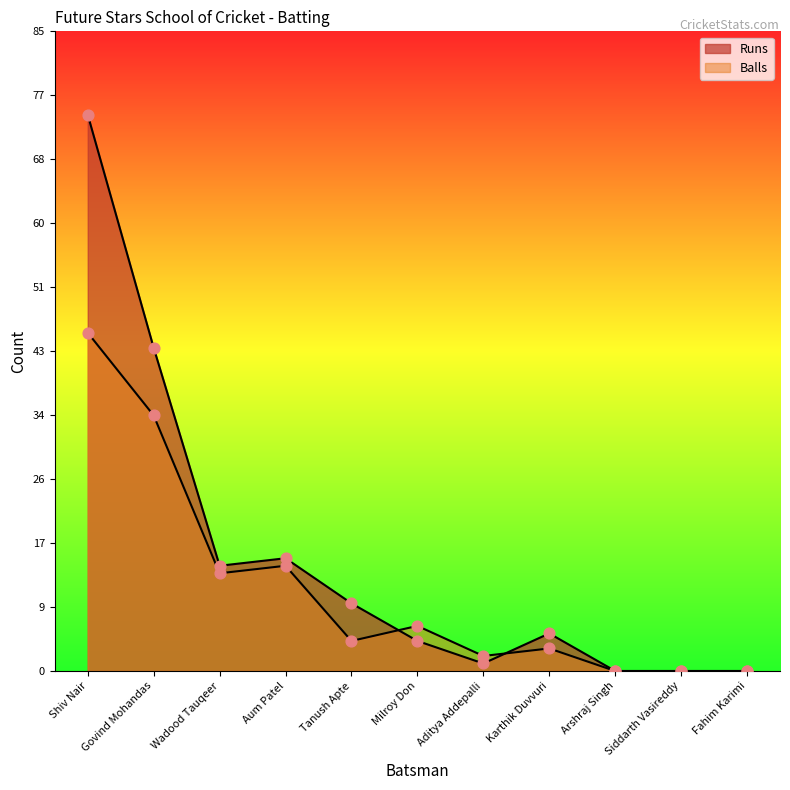

Which series has the largest Y range (max minus min)?

Runs